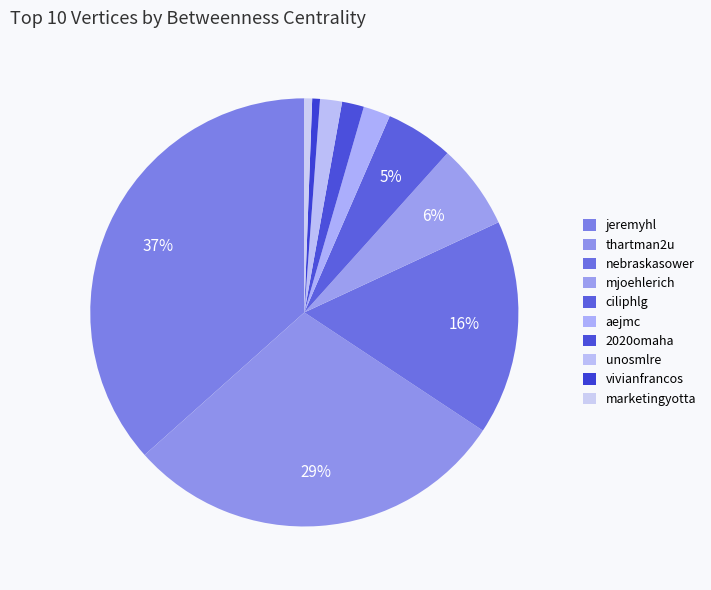

What percentage is the 2020omaha slice, to the nearest percent?

2%